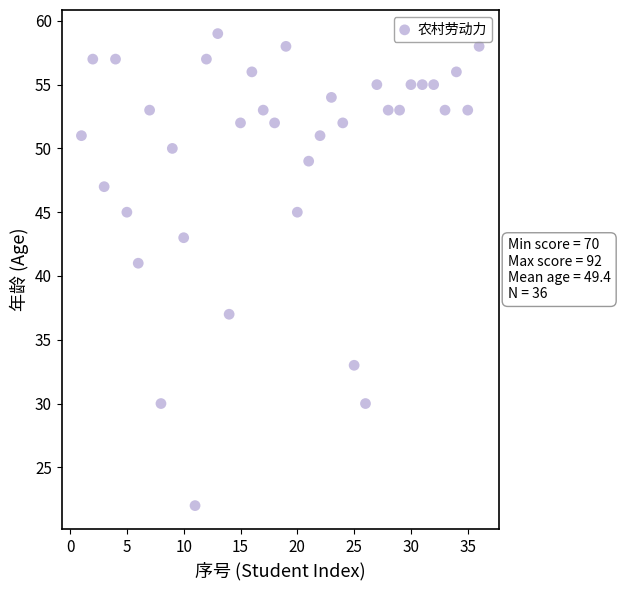

What Y value in the scatter plot is closest to 40?

41